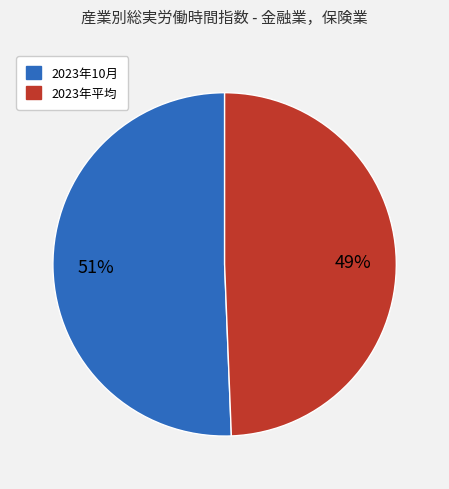

Does any single category account for the majority?

Yes